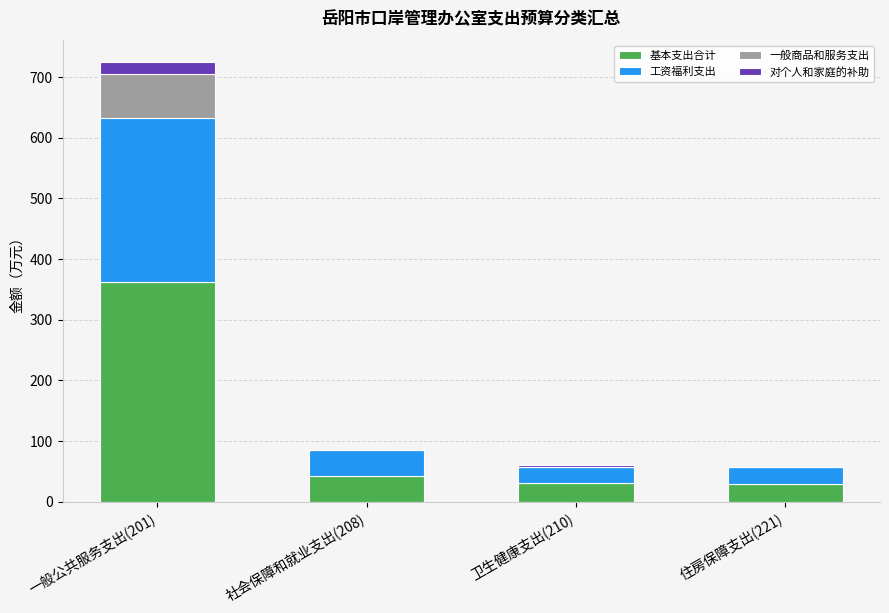

Which category has the highest value in the 基本支出合计 series?

一般公共服务支出(201)